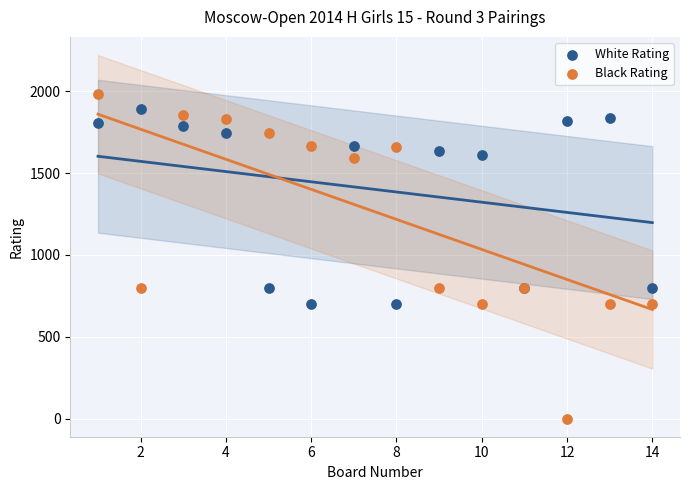

Which series reaches the maximum Y coordinate?

Black Rating